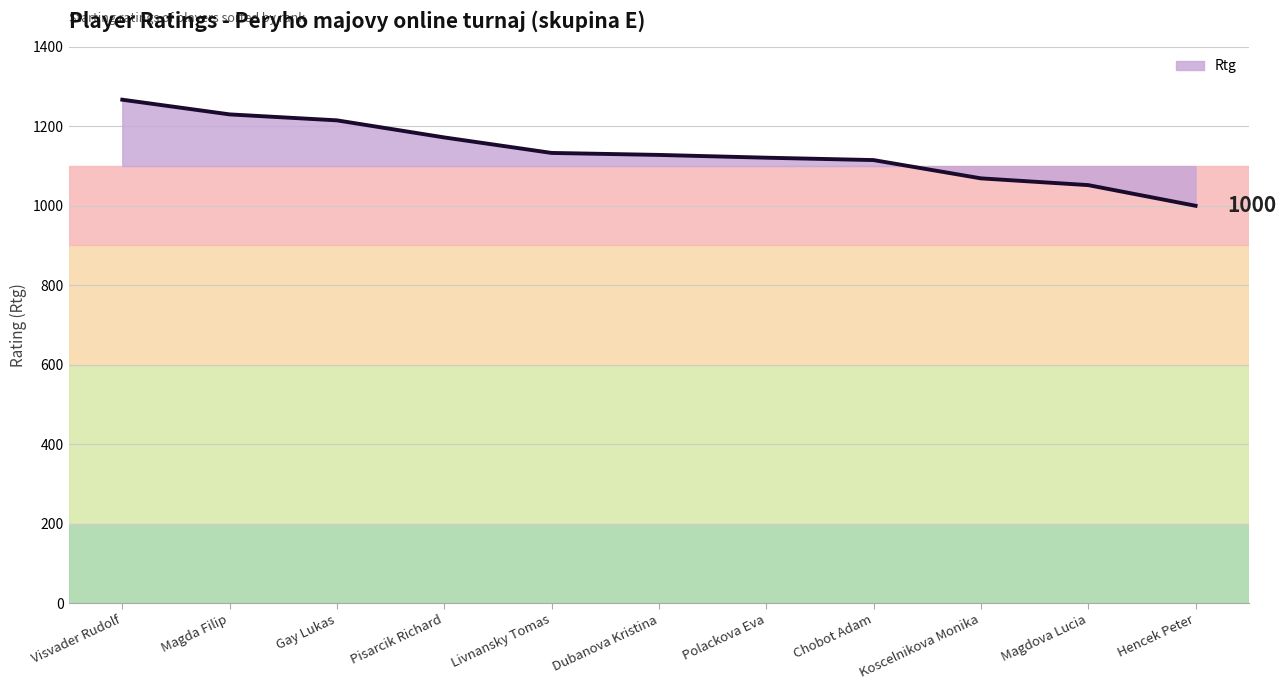

What is the difference between the values at Visvader Rudolf and Koscelnikova Monika?

198